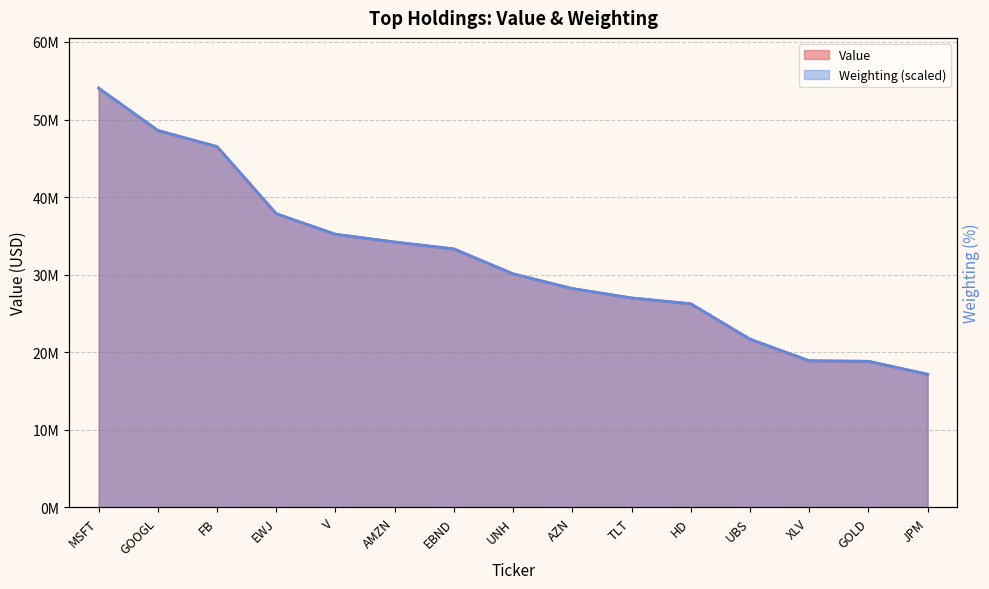

Which category has the highest value across all series?

MSFT